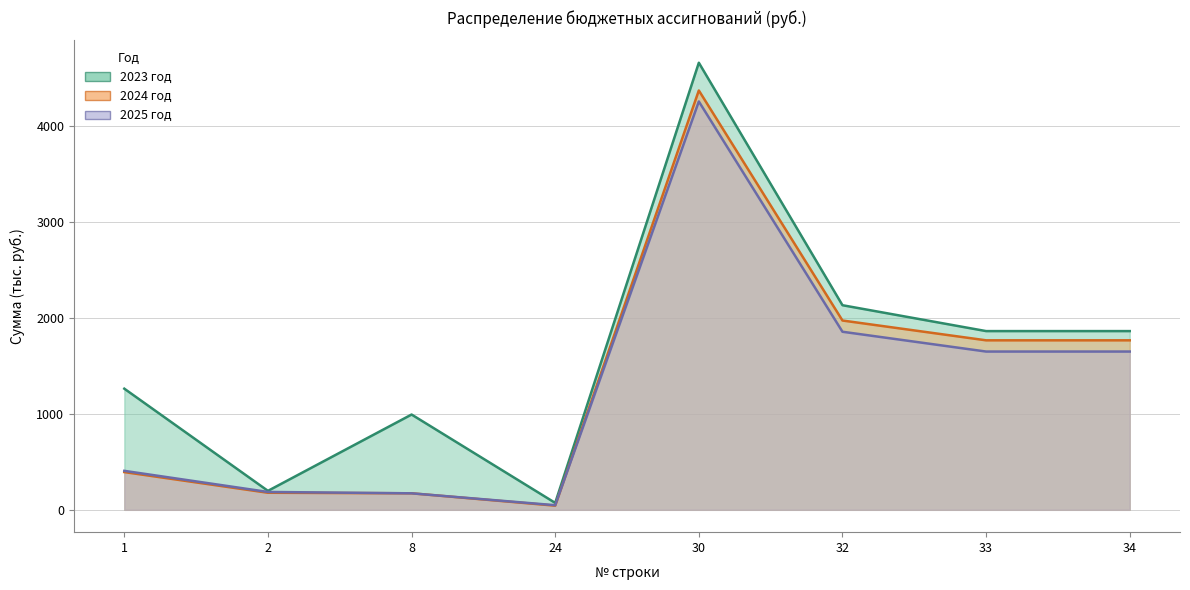

Rank the series at 32 from highest to lowest value.

2023, 2024, 2025